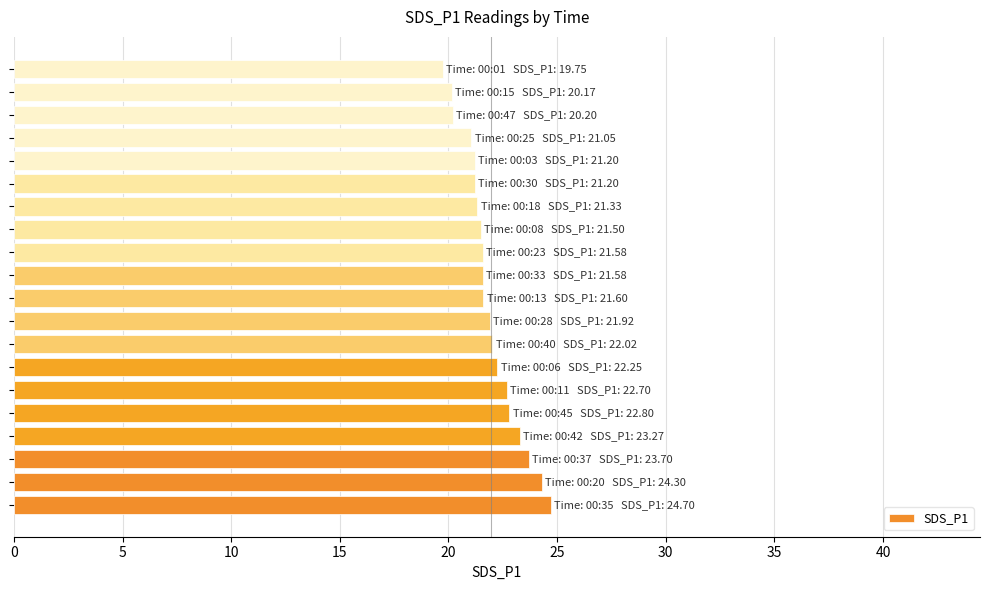

What is the greatest value displayed?

24.7